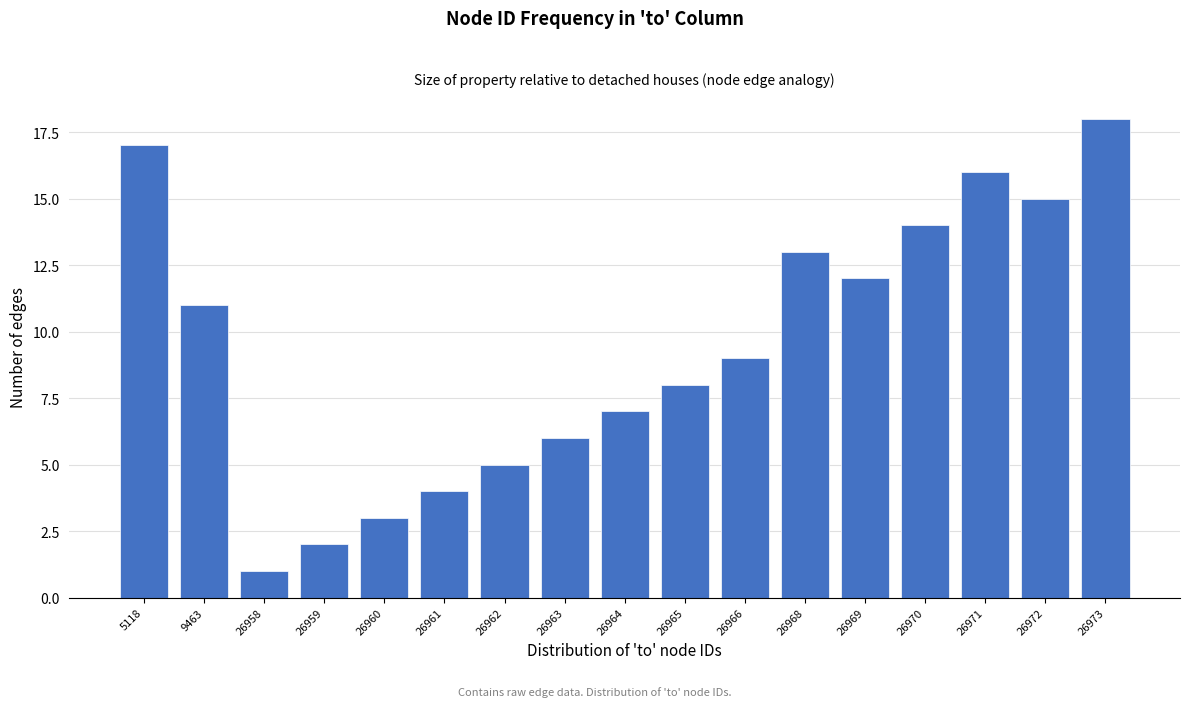

Reading left to right, extract all data points from this chart.

17	11	1	2	3	4	5	6	7	8	9	13	12	14	16	15	18